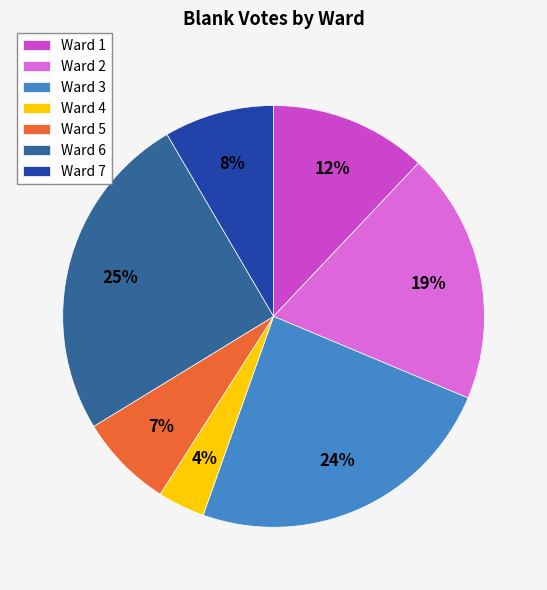

Do Ward 6 and Ward 5 together represent more than half of the pie?

No